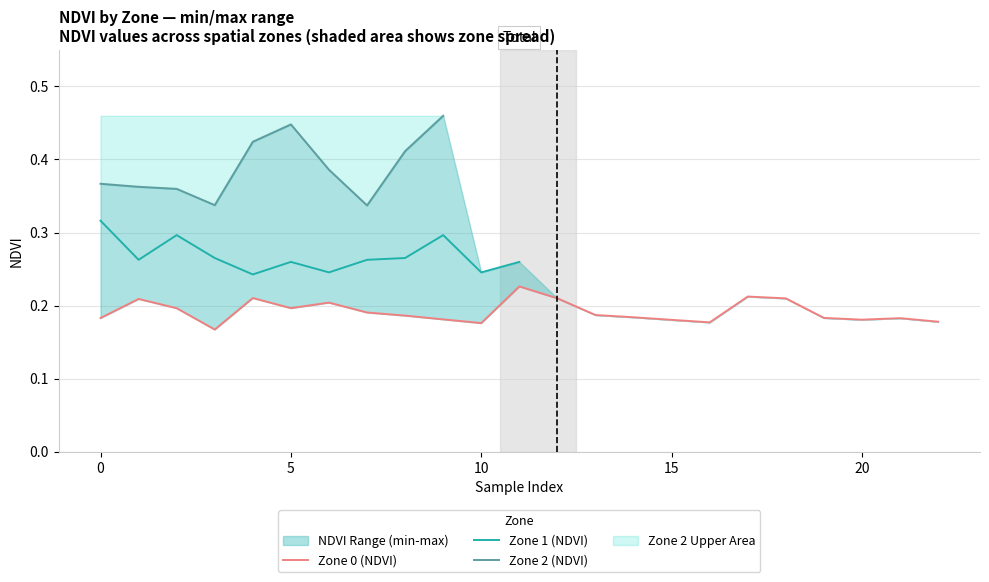

Rank the series by their maximum value, from highest to lowest.

Zone 2 (NDVI), Zone 1 (NDVI), Zone 0 (NDVI)